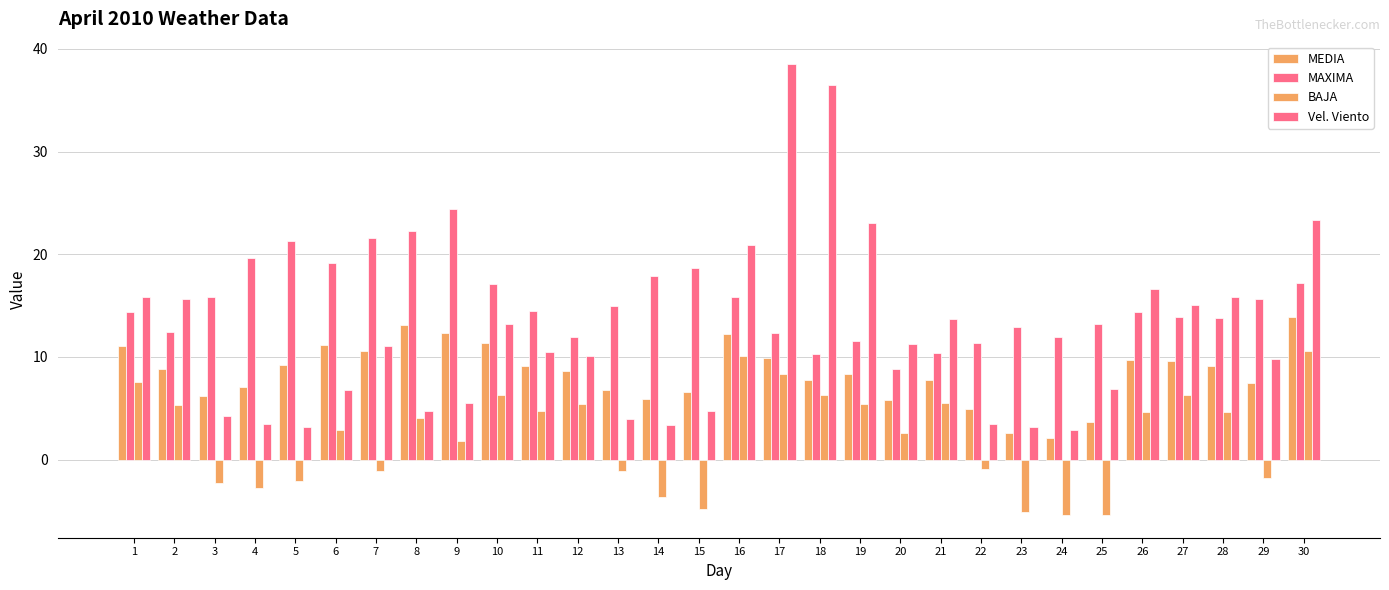

What is the total value across all series at 17?

69.0